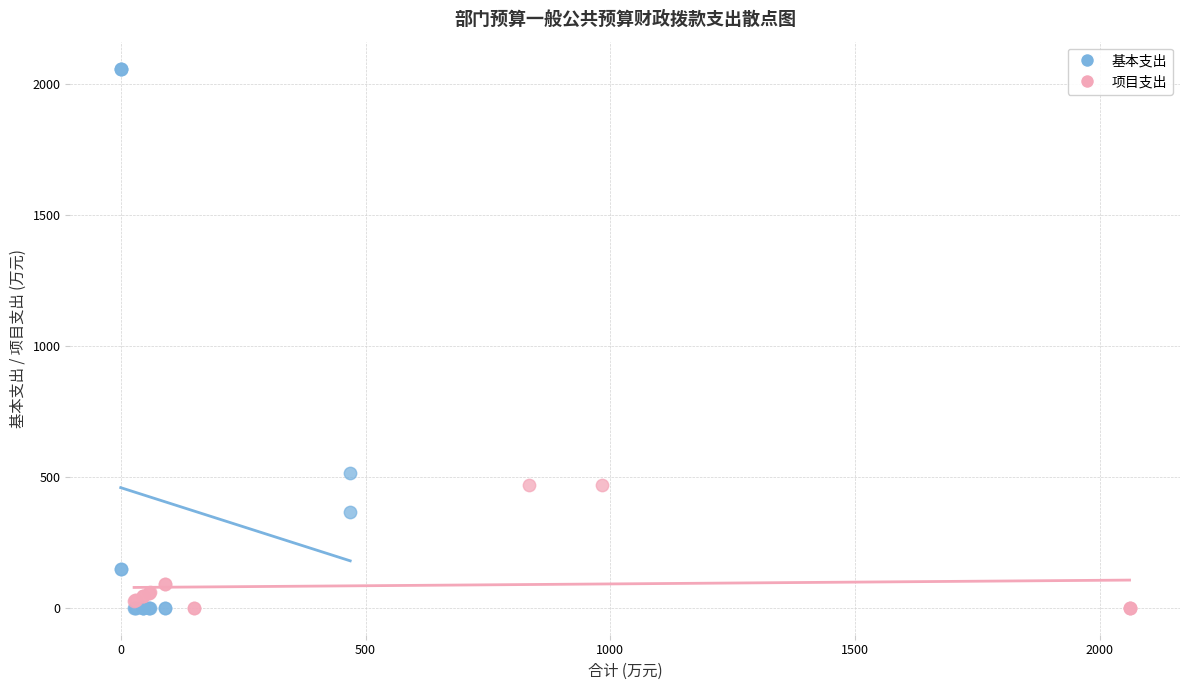

Which series has the widest spread of Y values?

基本支出